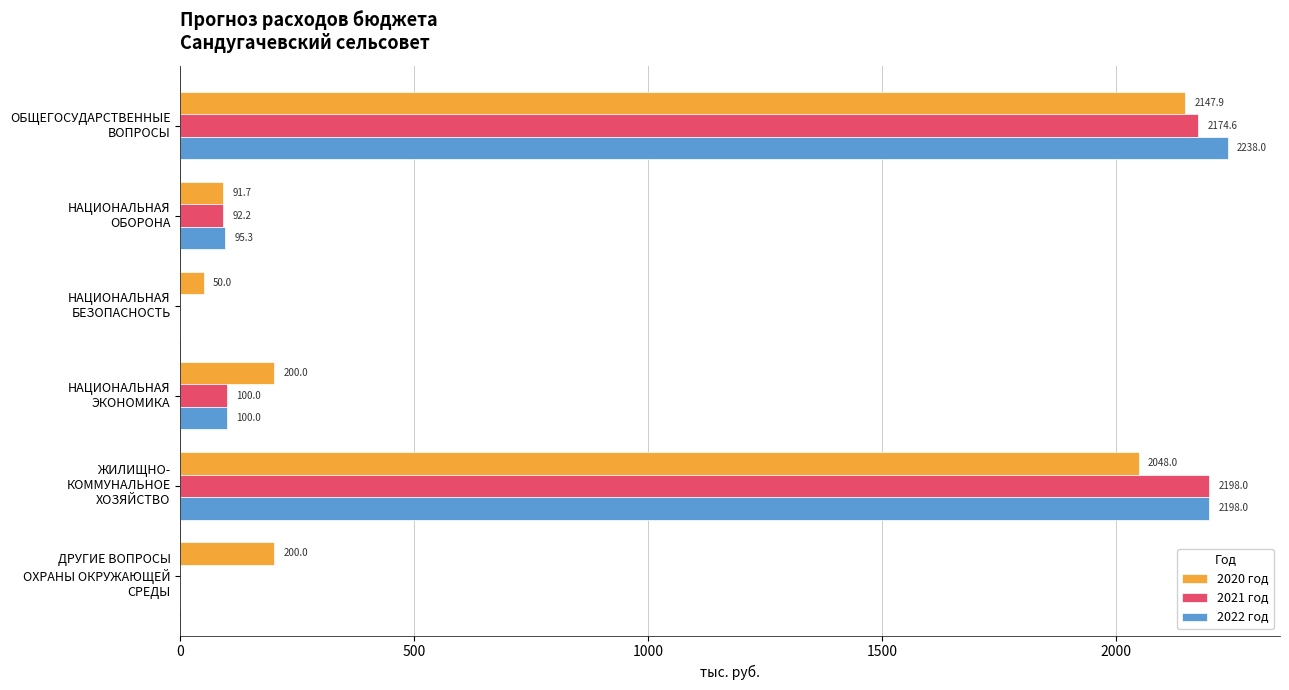

How many values in 2022 год are above zero?

4